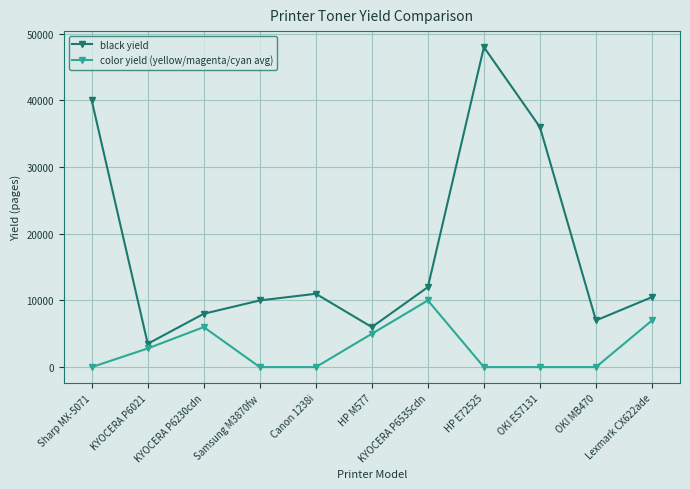

Which category has the highest value in the color yield (yellow/magenta/cyan avg) series?

KYOCERA P6535cdn